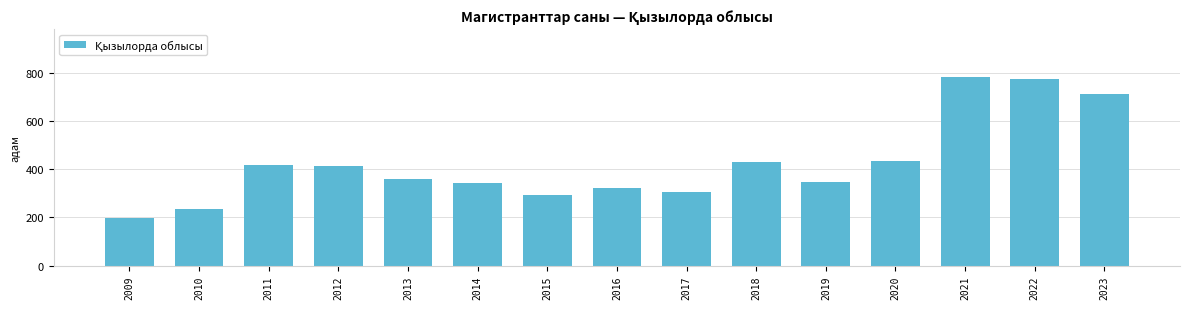

What is the ratio of the value at 2012 to the value at 2009?

2.1